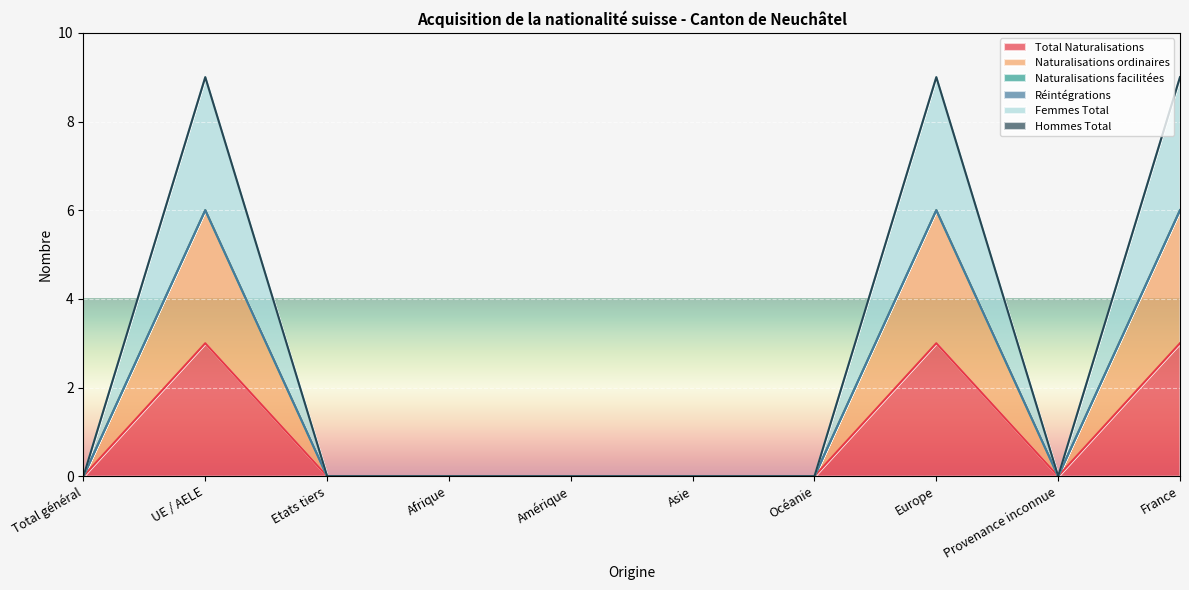

What is the sum of all Total Naturalisations values?

9